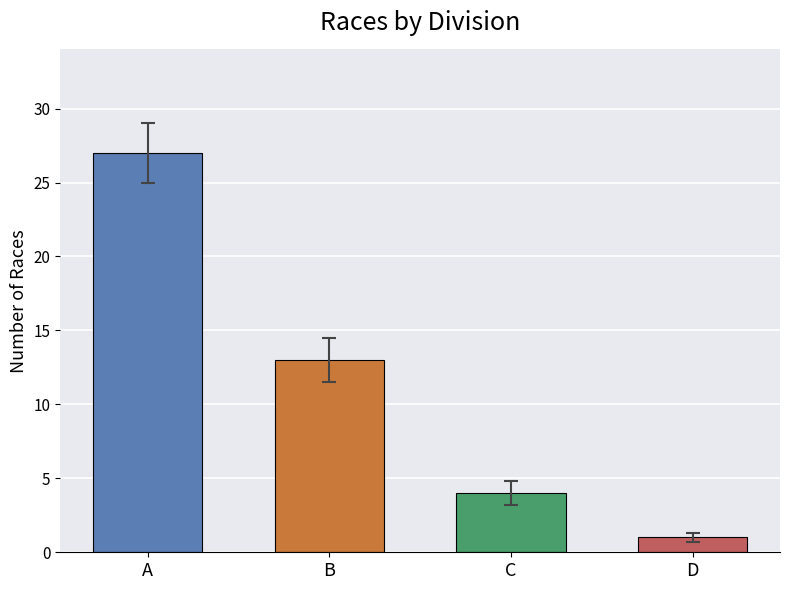

Rank the categories by value from highest to lowest.

A, B, C, D